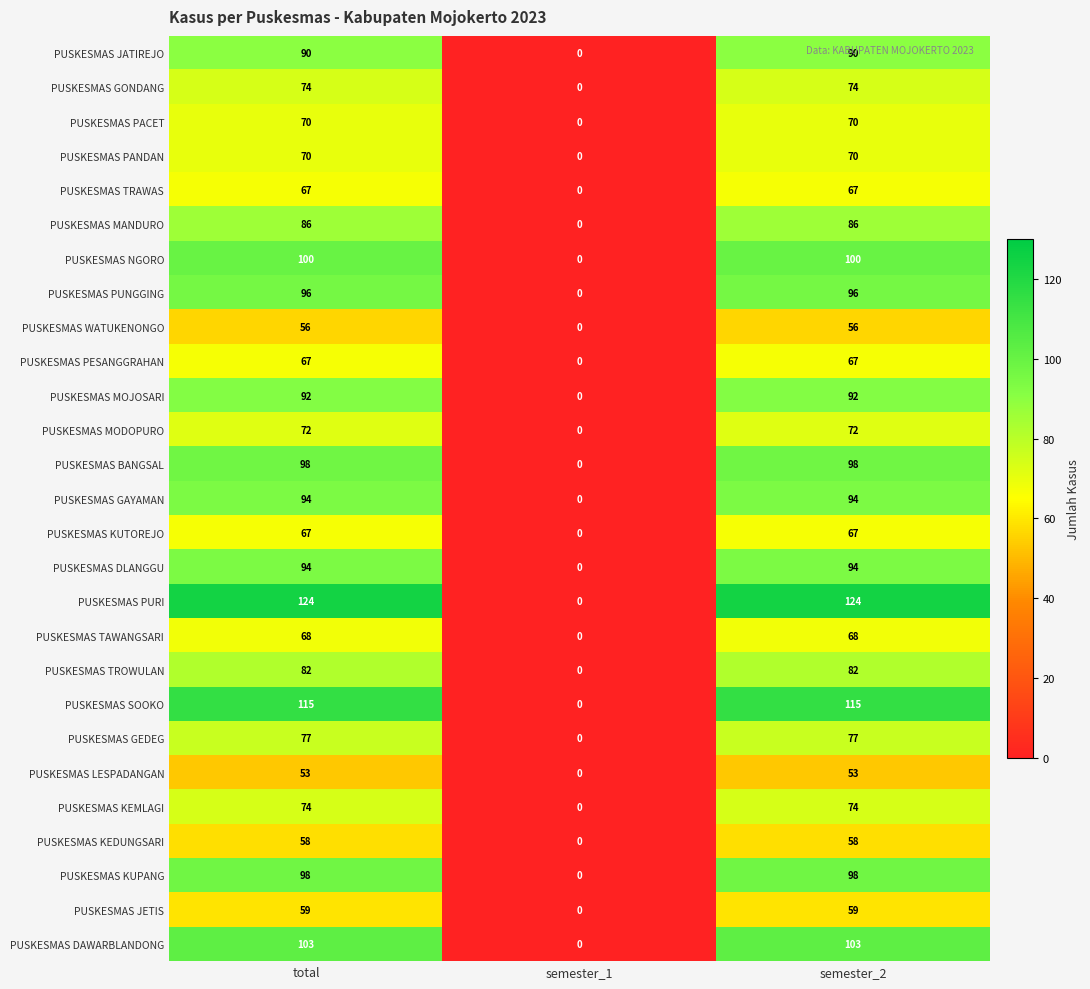

What is the maximum value shown in the chart?

124